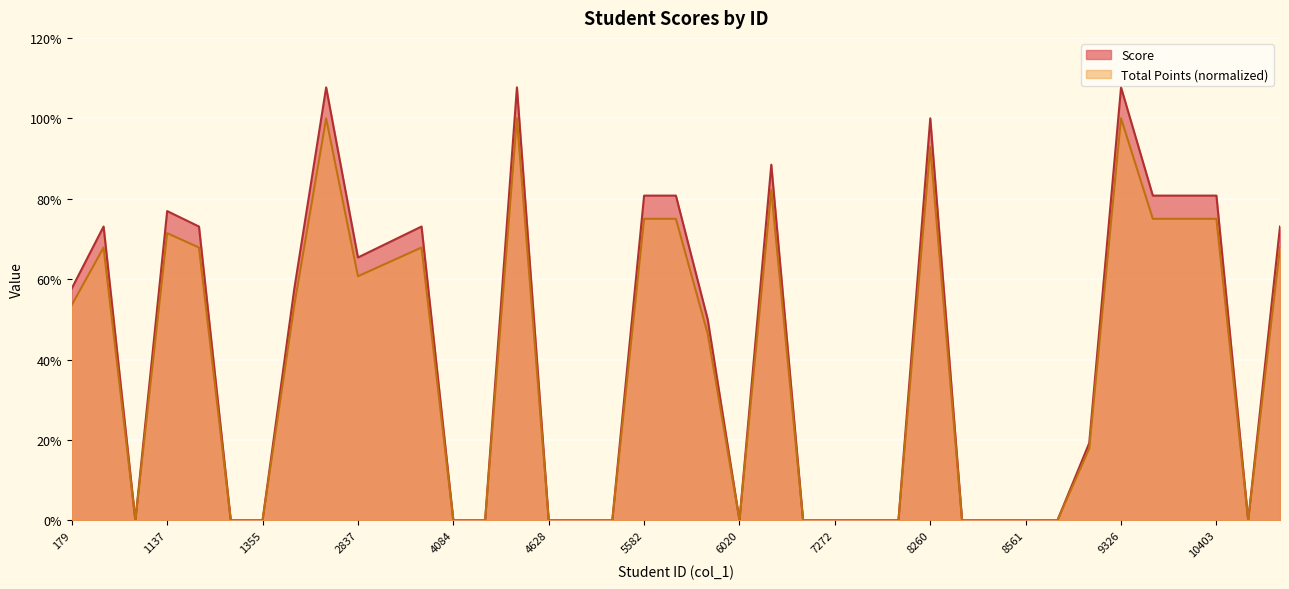

Rank the categories by Total Points value from highest to lowest.

2733, 4364, 9326, 8260, 6609, 5582, 5732, 9448, 10280, 10403, 1137, 750, 1332, 3931, 11247, 3822, 2837, 179, 2531, 5793, 9246, 927, 1335, 1355, 4084, 4101, 4628, 5016, 5047, 6020, 7092, 7272, 7334, 7876, 8318, 8532, 8561, 8596, 11198